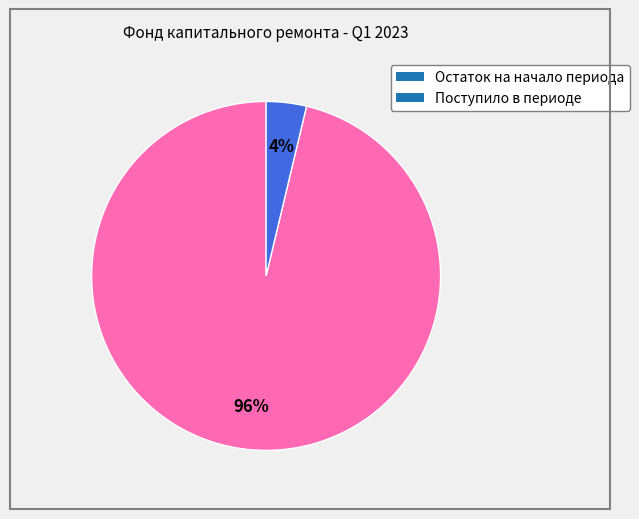

Between Поступило в периоде and Остаток на начало периода, which is larger?

Остаток на начало периода